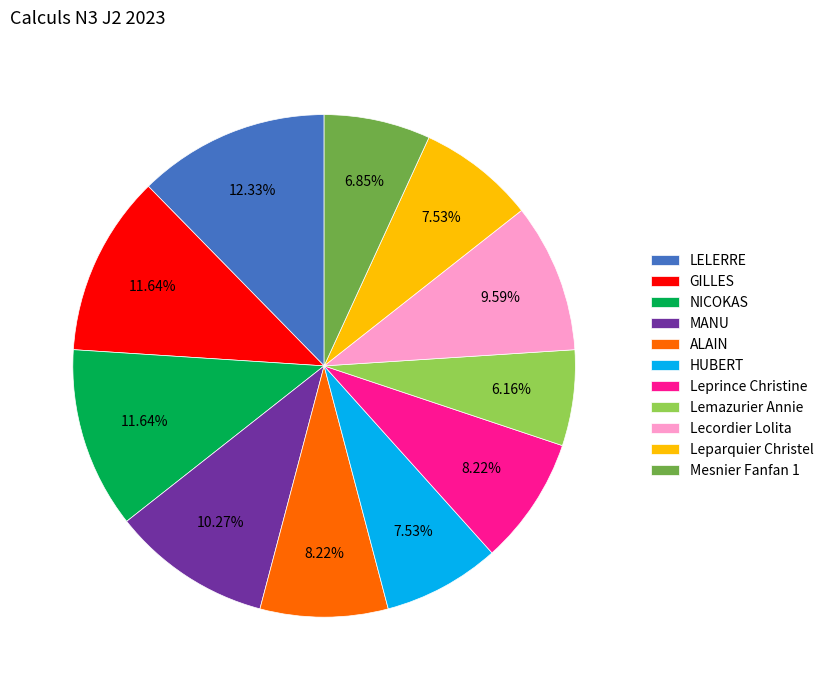

Count the number of slices in the pie.

11